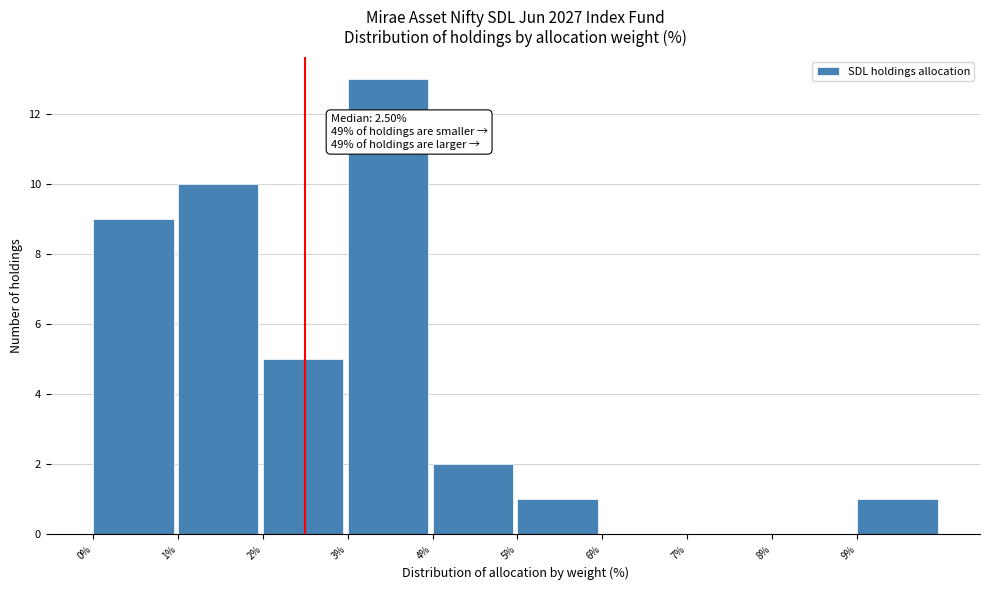

Which range on the x-axis has the tallest bar?

3 to 4